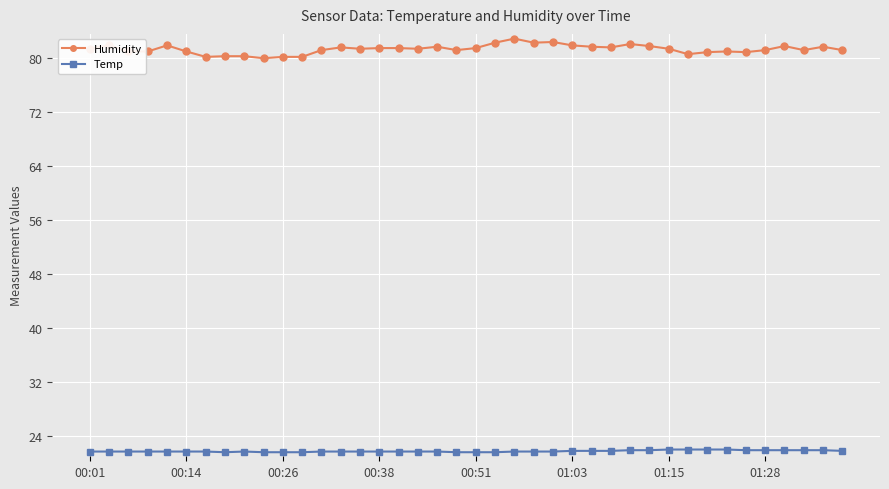

What is the value of the Humidity point at the 27th from the left?

81.6